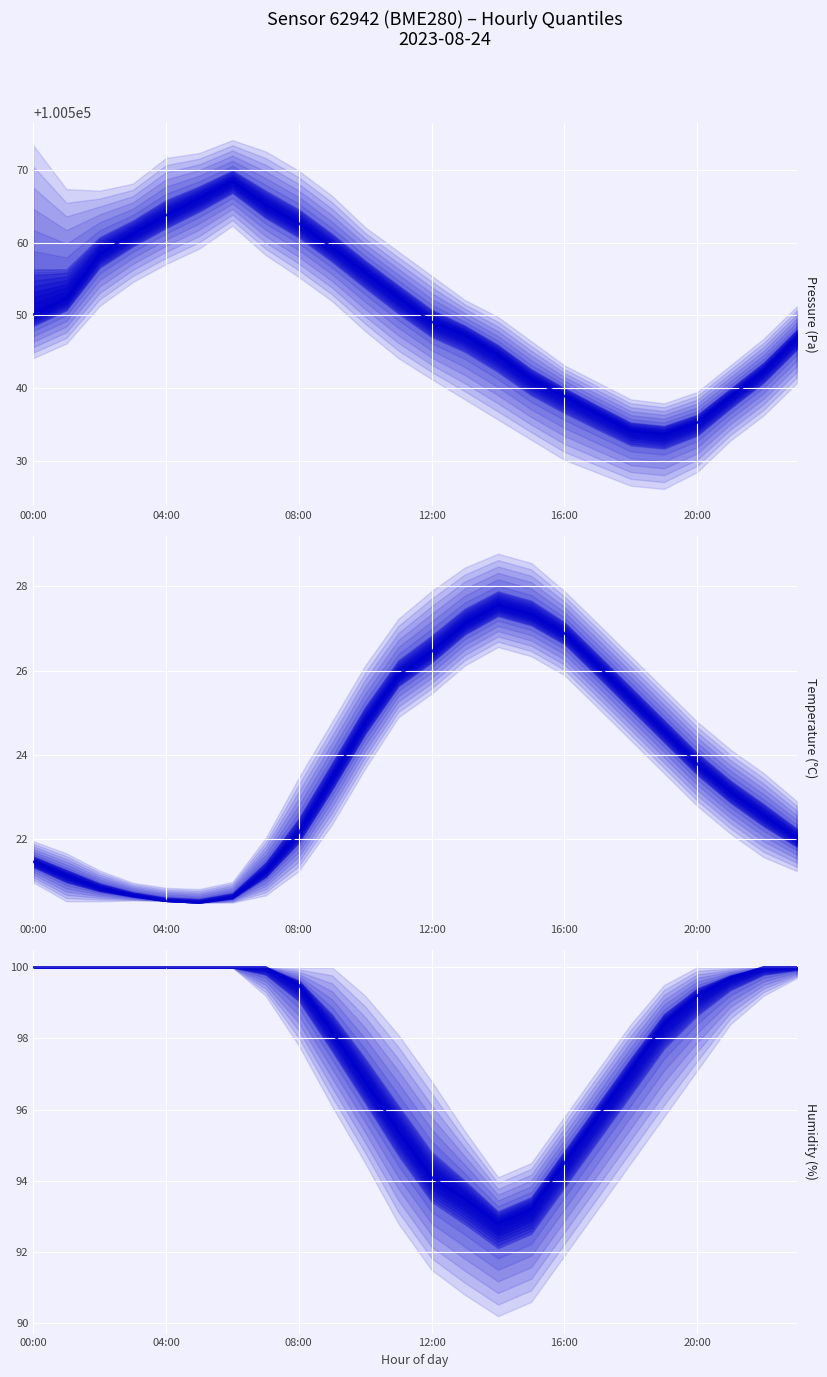

Which series has the largest total across all categories?

pressure median